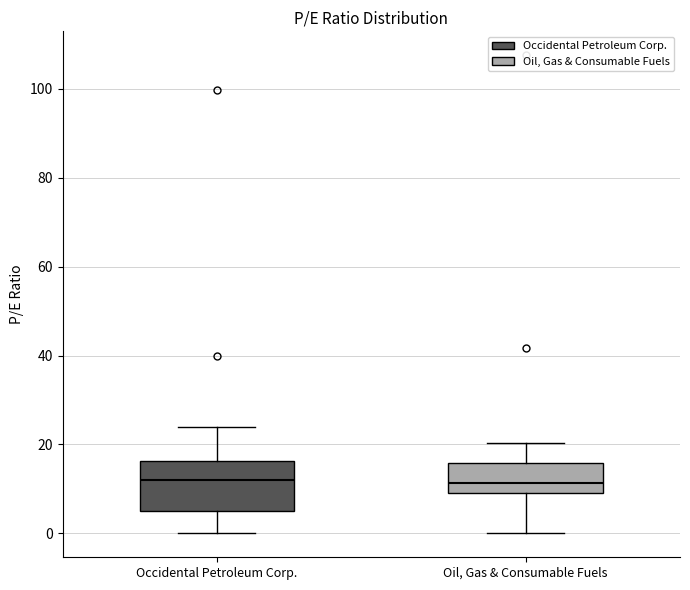

Comparing the boxes themselves (not the whiskers), which one is the tallest?

Occidental Petroleum Corp.